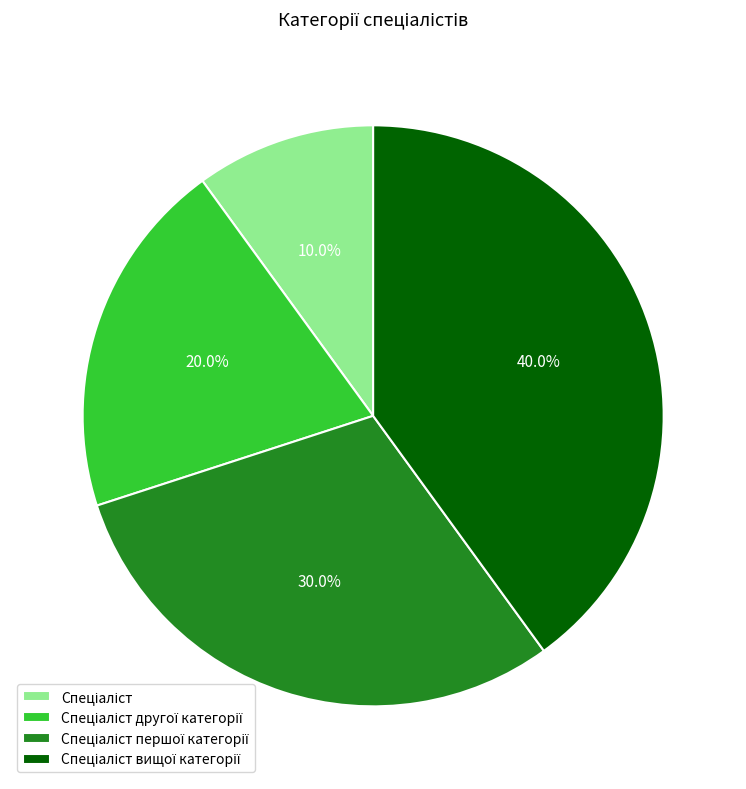

Is there a majority slice in this chart?

No